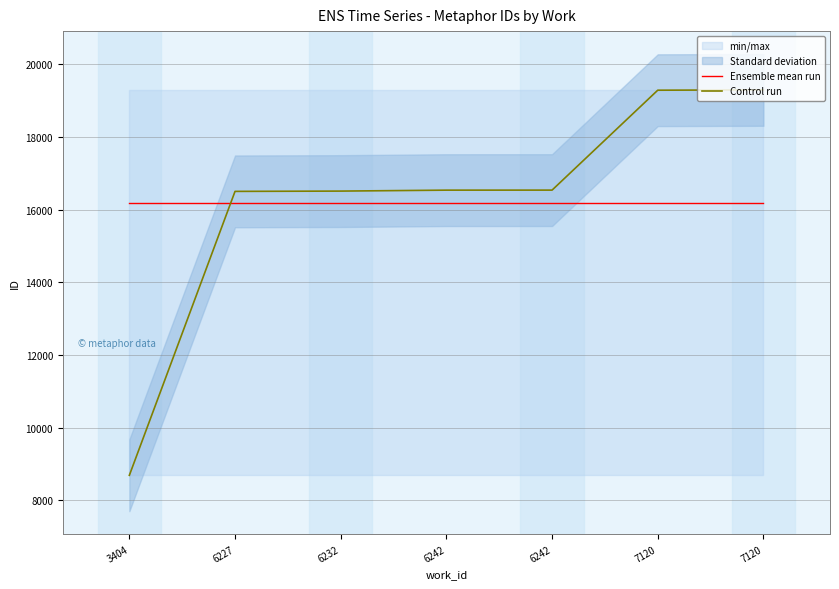

Where do Ensemble mean run and Control run first cross each other?

3404 and 6227